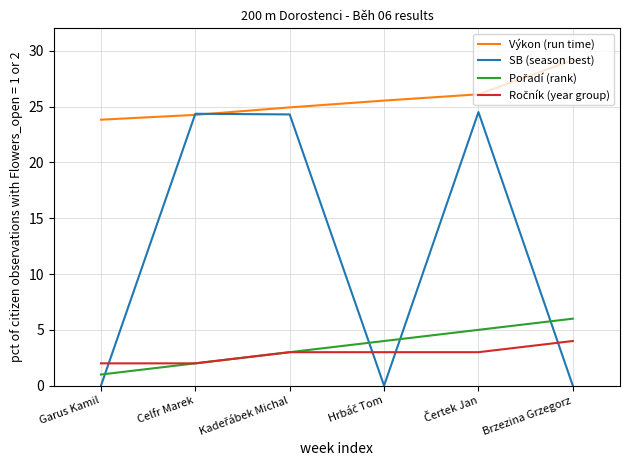

What is the total value across all series at Brzezina Grzegorz?

39.2